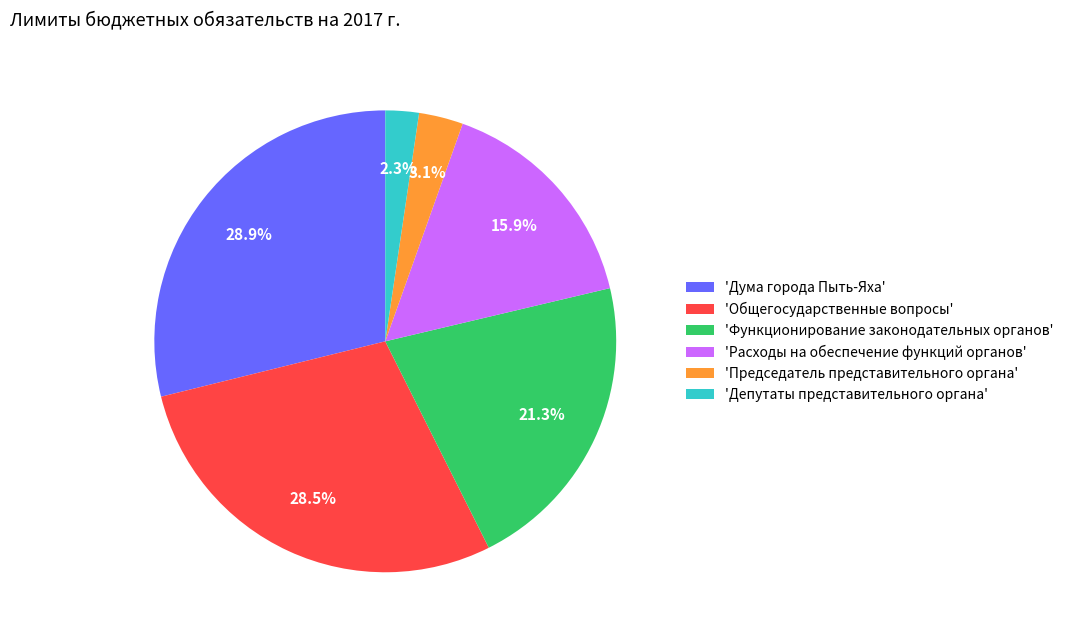

How many slices are in this pie chart?

6